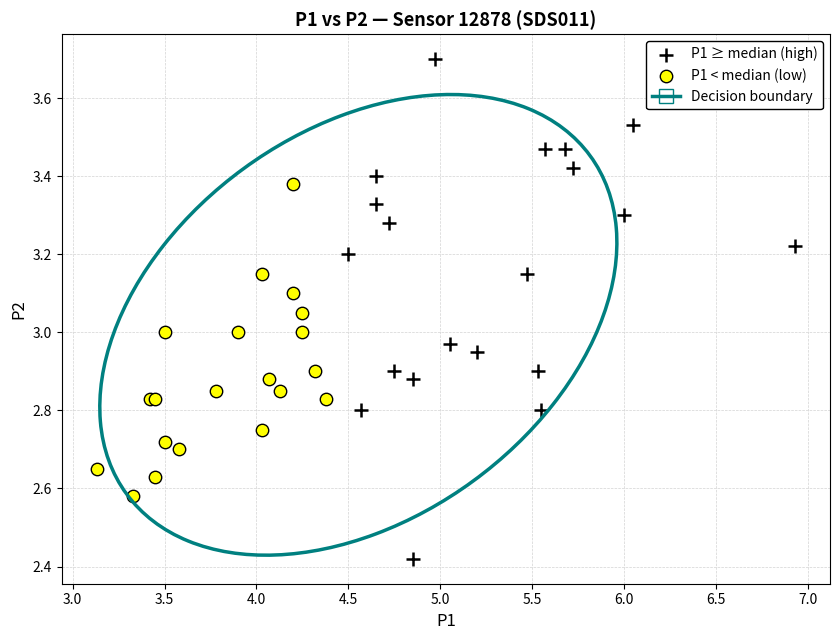

Which series reaches the maximum Y coordinate?

P1 ≥ median (high)